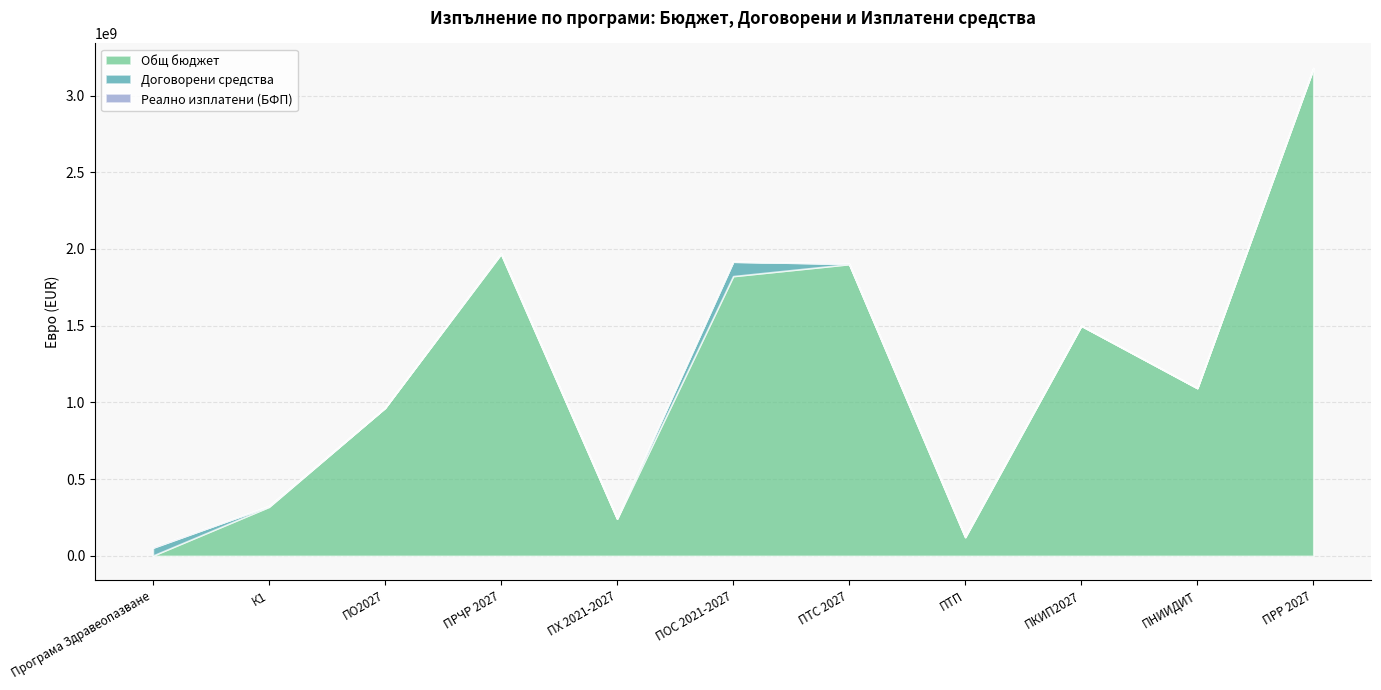

What is the average value of the Договорени средства series?

15416076.3